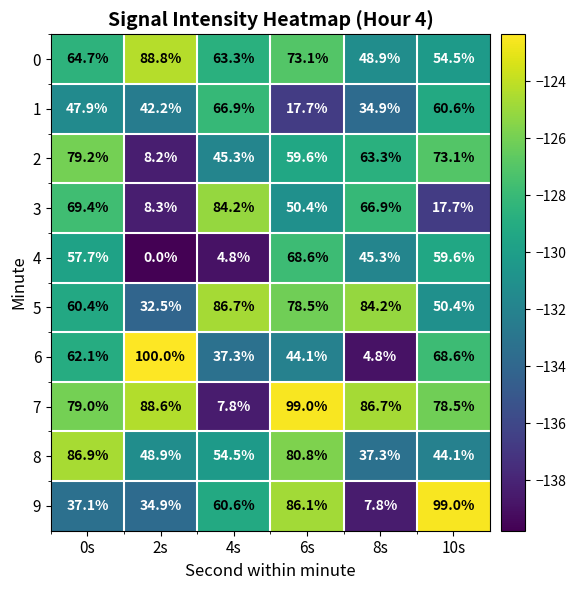

Which series has the largest range (max minus min)?

6